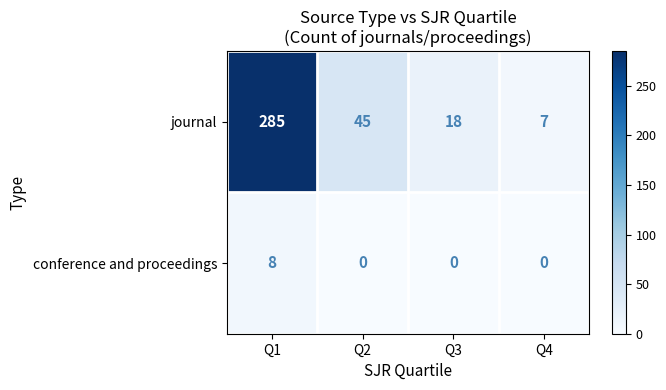

The value of conference and proceedings at Q3 is 4. True or false?

False